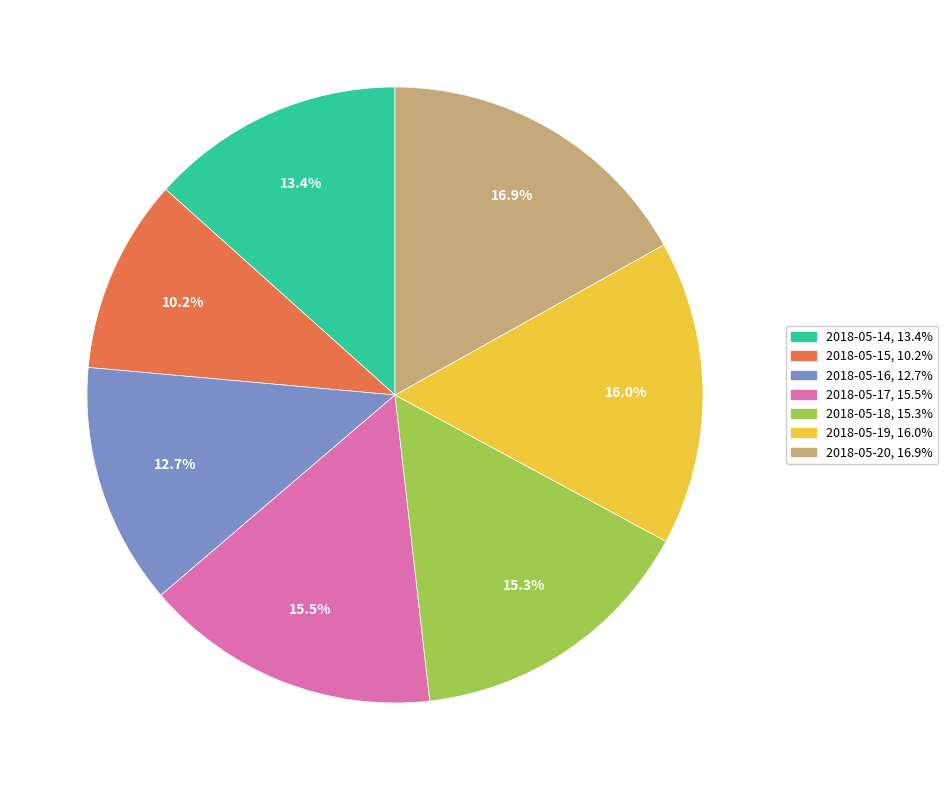

Is it true that 2018-05-17 is 4% of the pie?

False